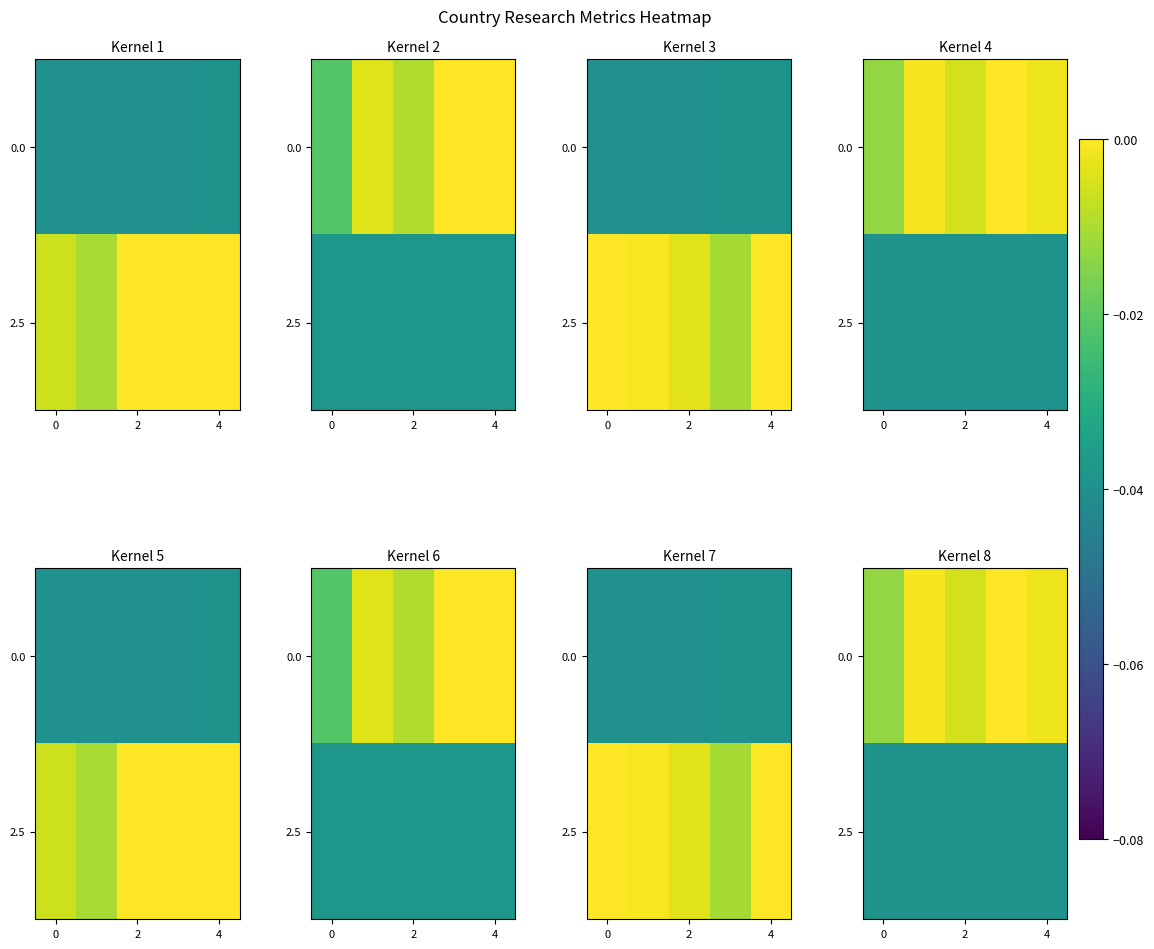

How many values in 0.0 are below zero?

4